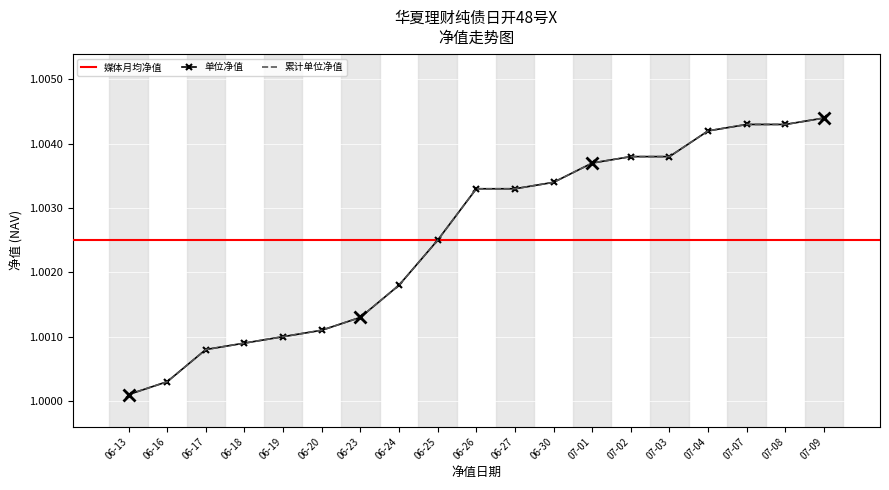

True or false: 单位净值 and 累计单位净值 cross at least once.

False